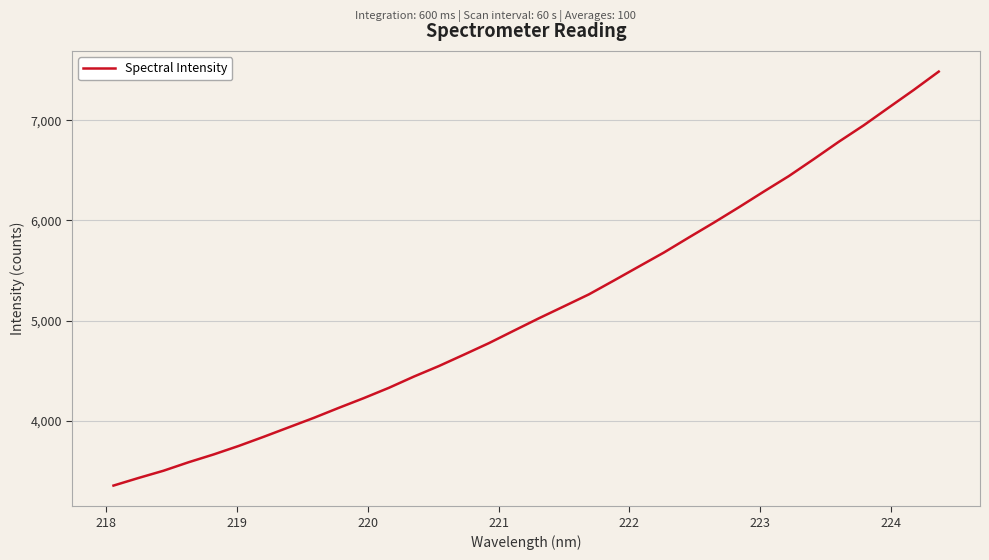

What is the maximum value shown in the chart?

7486.4